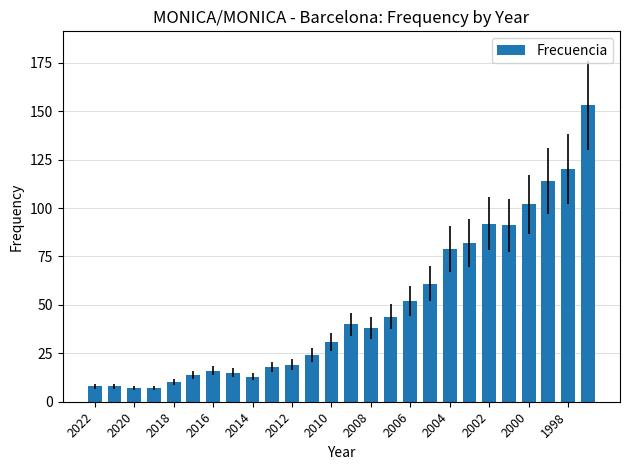

What is the value of the 13th bar from the left?

31